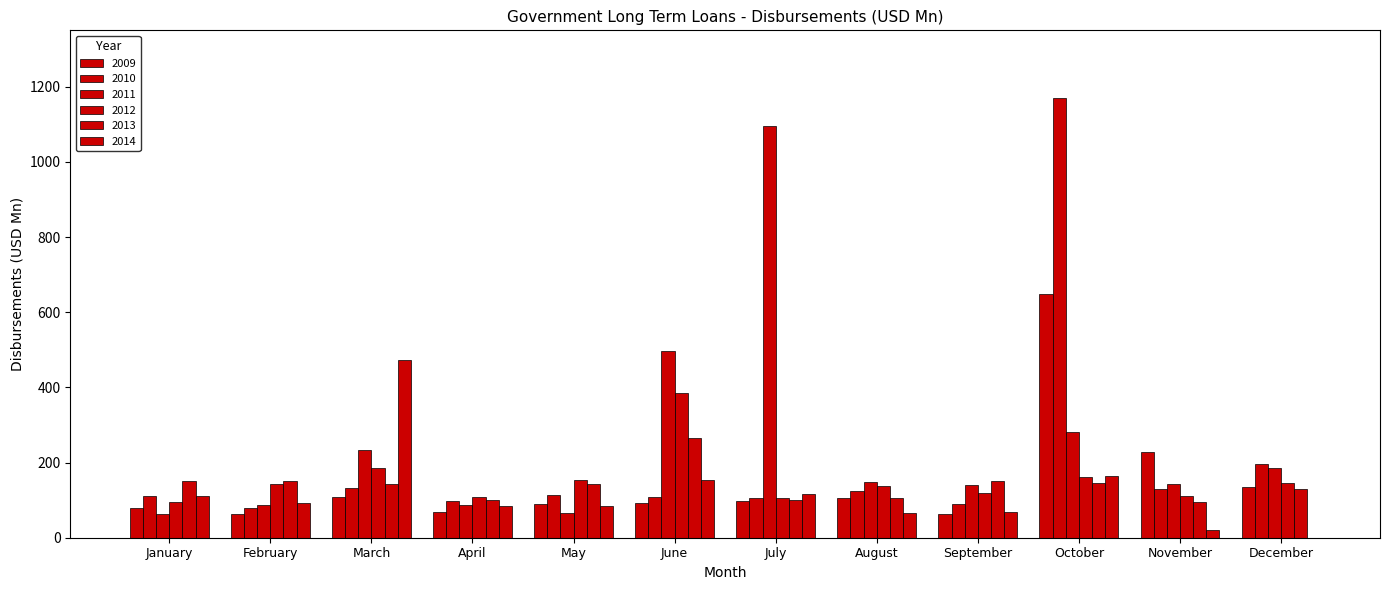

Reading left to right, extract all data points from this chart.

2009: January=77.9	February=63.4	March=108.8	April=69.2	May=90.5	June=92.9	July=98.7	August=106.0	September=62.3	October=648.3	November=227.0	December=135.1
2010: January=112.2	February=80.2	March=132.1	April=98.2	May=112.7	June=108.4	July=105.4	August=124.2	September=90.0	October=1171.0	November=130.6	December=195.1
2011: January=64.0	February=86.1	March=234.2	April=86.8	May=66.9	June=496.6	July=1094.5	August=148.2	September=139.5	October=282.0	November=142.4	December=184.7
2012: January=95.7	February=143.8	March=184.3	April=109.4	May=152.5	June=386.0	July=106.7	August=137.3	September=119.4	October=162.6	November=110.8	December=145.5
2013: January=149.9	February=150.8	March=142.7	April=99.7	May=142.2	June=265.2	July=100.0	August=105.6	September=151.0	October=145.5	November=95.2	December=129.4
2014: January=112.2	February=92.7	March=473.6	April=84.6	May=85.0	June=154.1	July=116.7	August=65.0	September=68.7	October=164.2	November=21.8	December=0.0